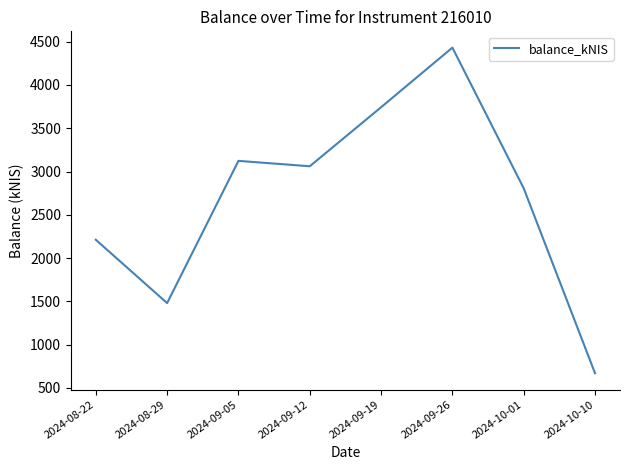

What is the difference between the maximum and minimum values?

3761.4